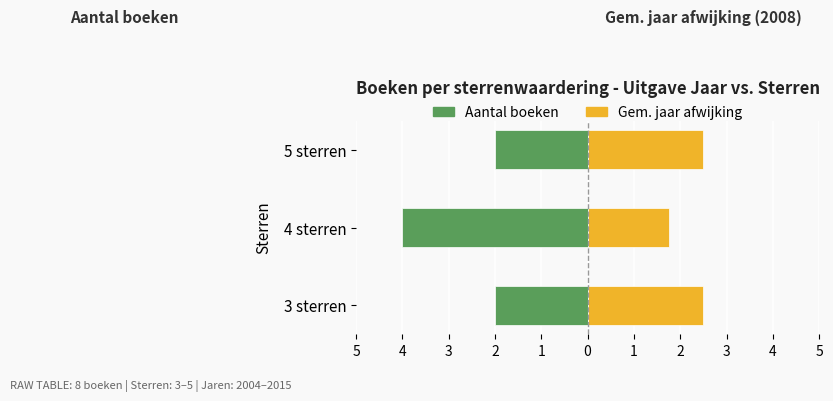

What is the difference between the highest and lowest values at 3 sterren?

4.5